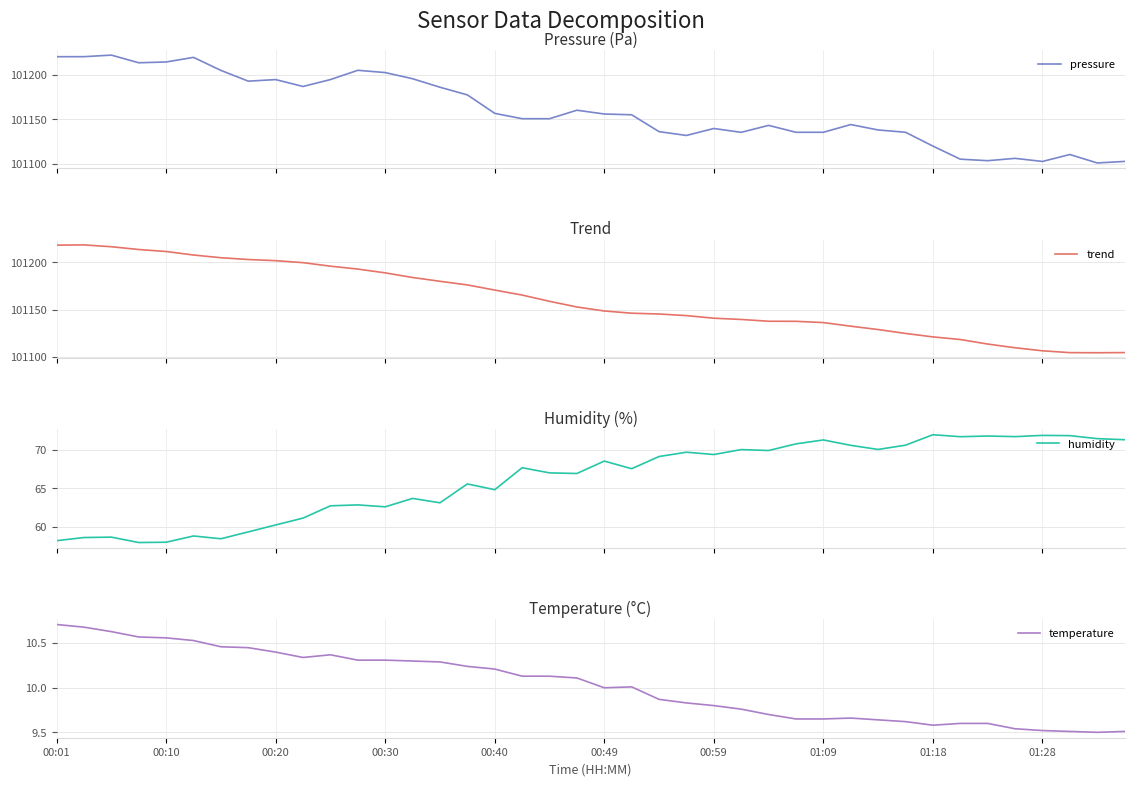

True or false: pressure and humidity intersect in this chart.

False